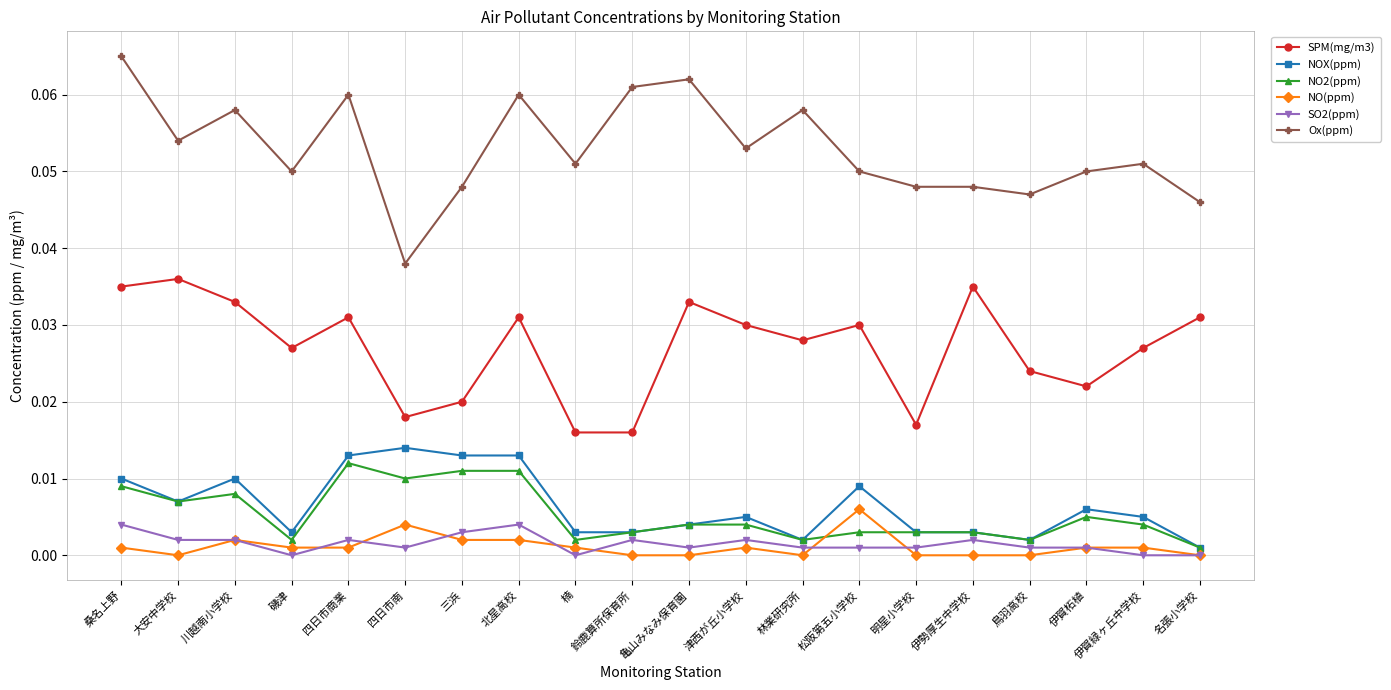

True or false: NO(ppm) and NOX(ppm) cross at least once.

False